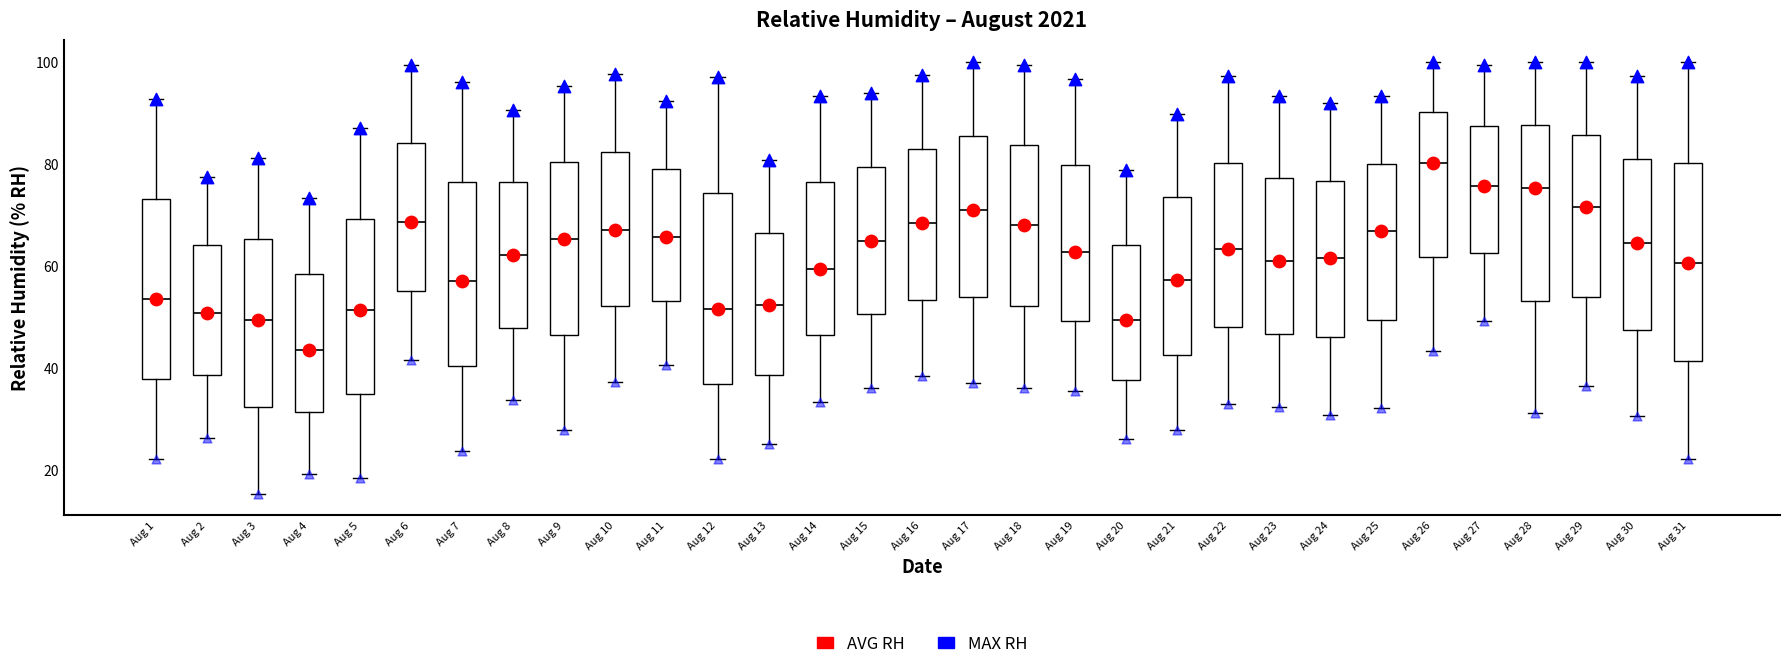

Which box has the highest median line?

Aug 26